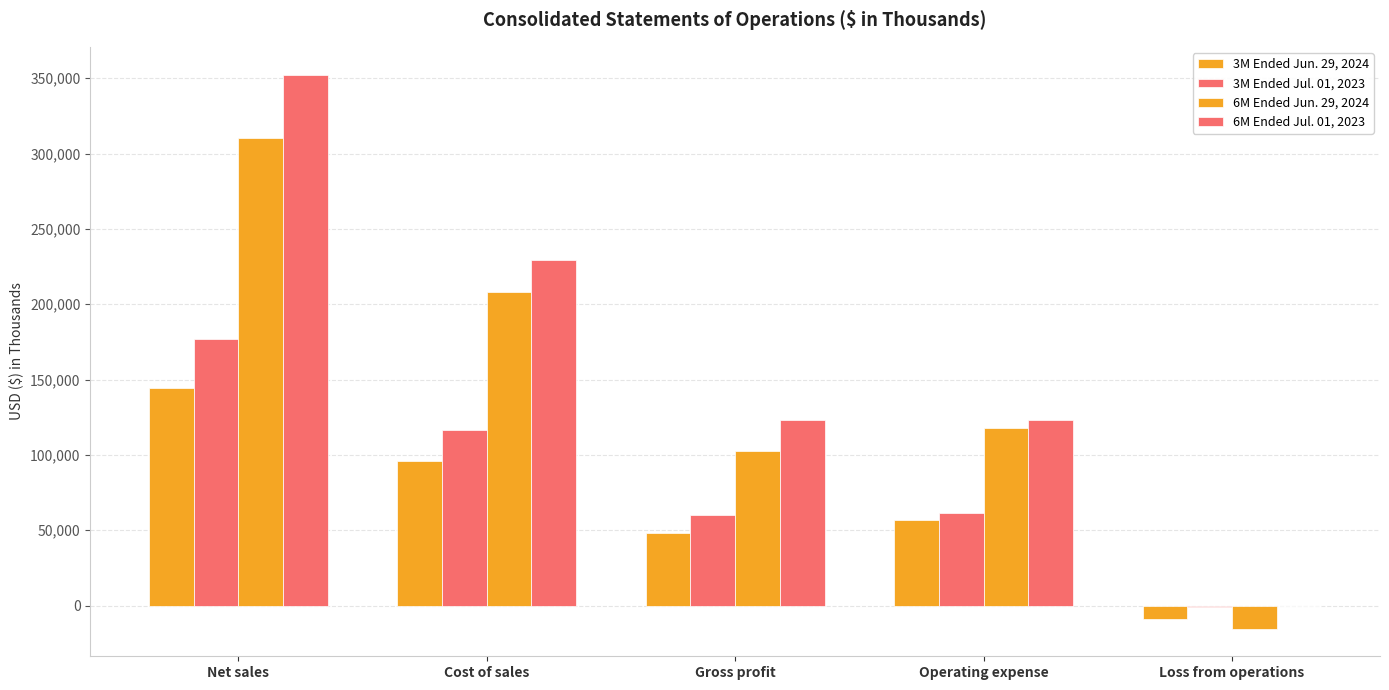

Reading left to right, list all the values displayed in this chart.

3M Ended Jun. 29, 2024: Net sales=144270	Cost of sales=95877	Gross profit=48393	Operating expense=57121	Loss from operations=-8728
3M Ended Jul. 01, 2023: Net sales=176978	Cost of sales=116536	Gross profit=60442	Operating expense=61286	Loss from operations=-844
6M Ended Jun. 29, 2024: Net sales=310559	Cost of sales=208247	Gross profit=102312	Operating expense=117557	Loss from operations=-15245
6M Ended Jul. 01, 2023: Net sales=352470	Cost of sales=229477	Gross profit=122993	Operating expense=123201	Loss from operations=-208